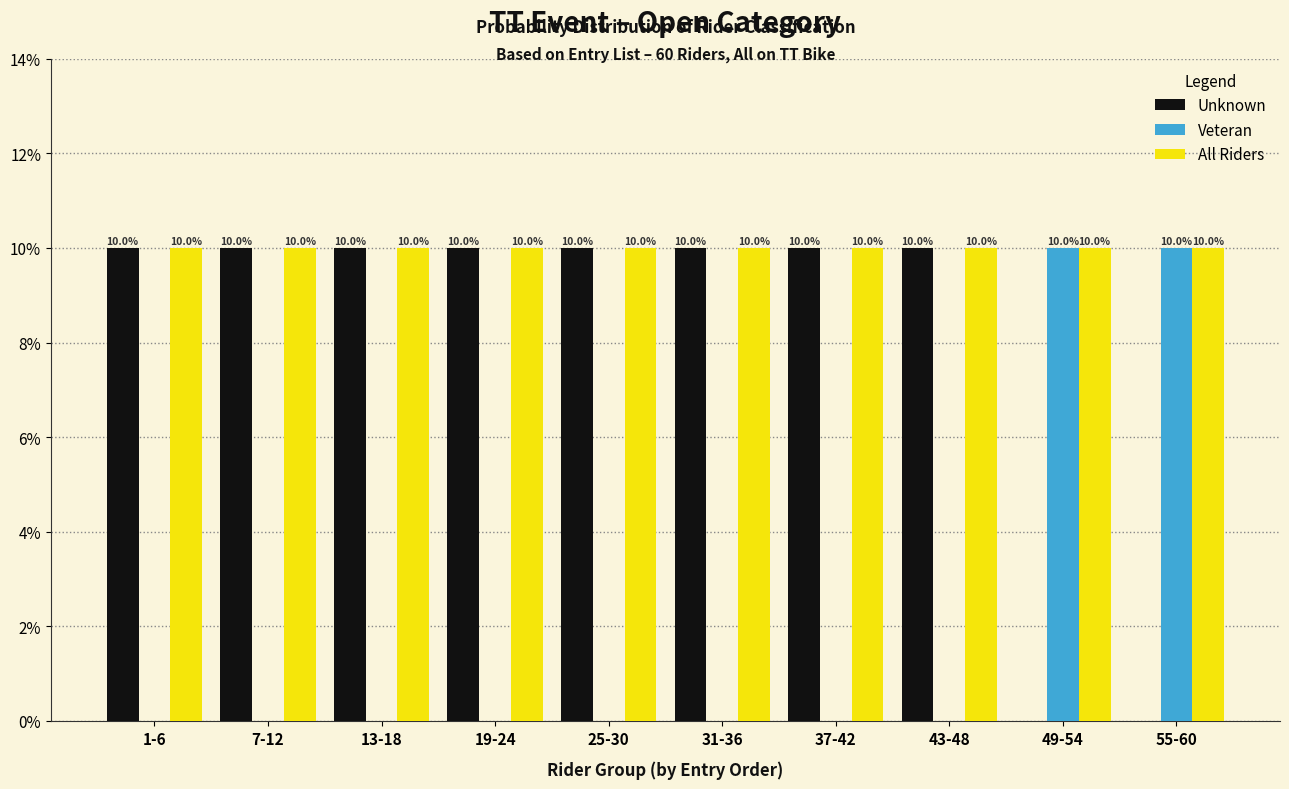

Reading right to left, what are all the values shown in this chart?

Unknown: 55-60=0	49-54=0	43-48=10	37-42=10	31-36=10	25-30=10	19-24=10	13-18=10	7-12=10	1-6=10
Veteran: 55-60=10	49-54=10	43-48=0	37-42=0	31-36=0	25-30=0	19-24=0	13-18=0	7-12=0	1-6=0
All Riders: 55-60=10	49-54=10	43-48=10	37-42=10	31-36=10	25-30=10	19-24=10	13-18=10	7-12=10	1-6=10